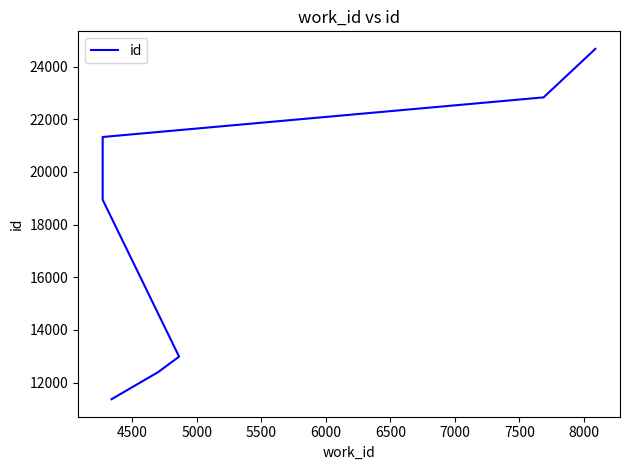

What is the minimum value shown in the chart?

11372